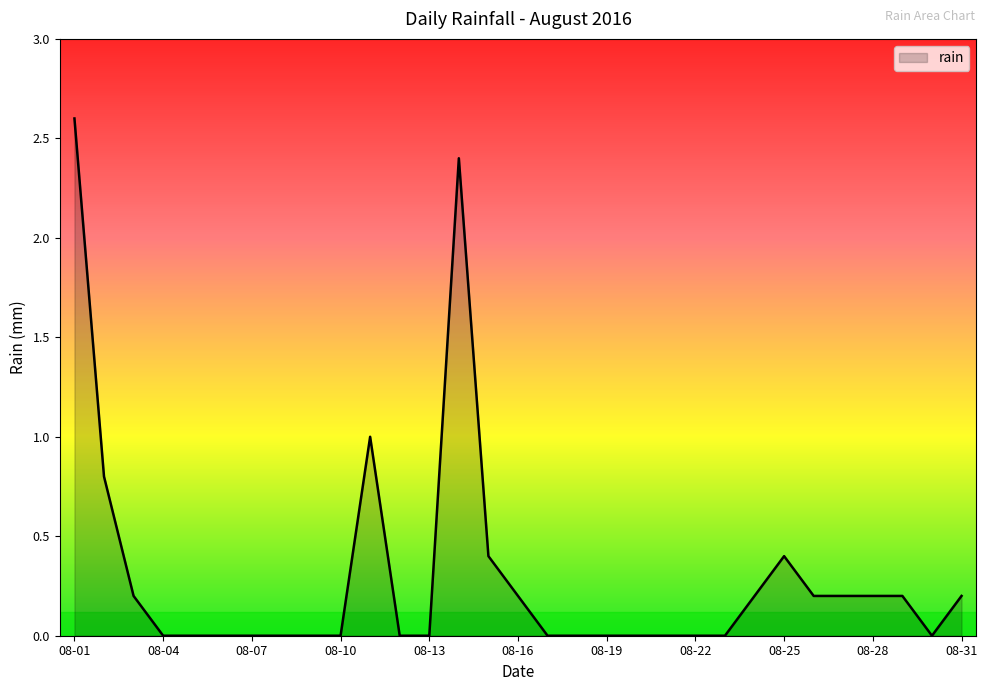

What is the greatest value displayed?

2.6